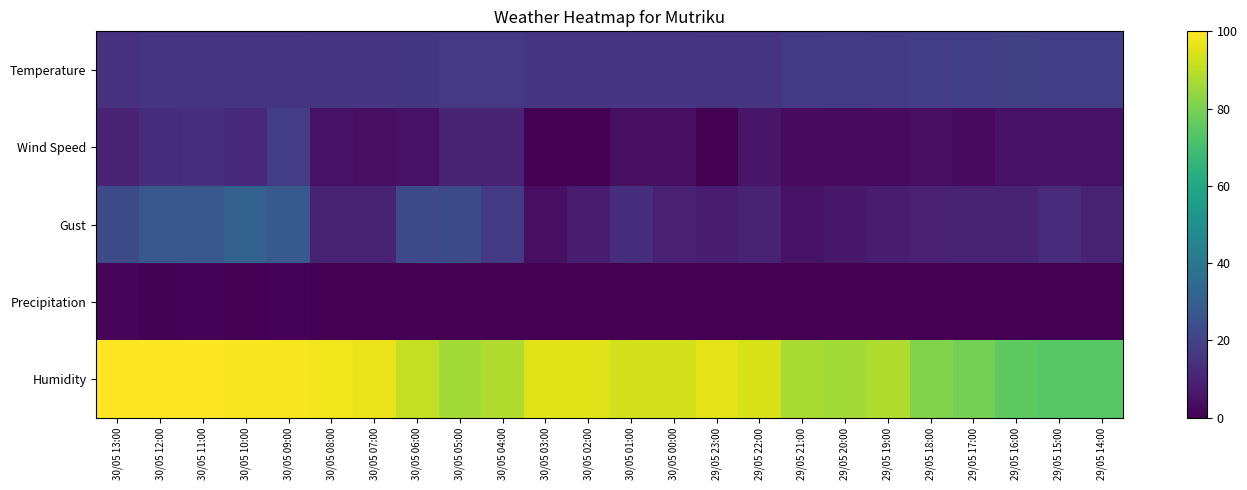

Reading left to right, transcribe all the data shown in this chart.

Temperature: 30/05 13:00=14.3	30/05 12:00=15.1	30/05 11:00=15.4	30/05 10:00=15.5	30/05 09:00=15.4	30/05 08:00=15.9	30/05 07:00=15.7	30/05 06:00=16.3	30/05 05:00=16.7	30/05 04:00=16.5	30/05 03:00=15.7	30/05 02:00=15.8	30/05 01:00=15.8	30/05 00:00=15.8	29/05 23:00=15.3	29/05 22:00=15.2	29/05 21:00=16.8	29/05 20:00=17.3	29/05 19:00=17.0	29/05 18:00=18.3	29/05 17:00=18.6	29/05 16:00=18.8	29/05 15:00=18.7	29/05 14:00=18.7
Wind Speed: 30/05 13:00=10.0	30/05 12:00=13.0	30/05 11:00=14.0	30/05 10:00=11.0	30/05 09:00=18.0	30/05 08:00=5.0	30/05 07:00=4.0	30/05 06:00=5.0	30/05 05:00=10.0	30/05 04:00=10.0	30/05 03:00=0.0	30/05 02:00=0.0	30/05 01:00=4.0	30/05 00:00=4.0	29/05 23:00=0.0	29/05 22:00=6.0	29/05 21:00=3.0	29/05 20:00=3.0	29/05 19:00=3.0	29/05 18:00=4.0	29/05 17:00=3.0	29/05 16:00=5.0	29/05 15:00=5.0	29/05 14:00=5.0
Gust: 30/05 13:00=23.0	30/05 12:00=27.0	30/05 11:00=27.0	30/05 10:00=31.0	30/05 09:00=28.0	30/05 08:00=10.0	30/05 07:00=10.0	30/05 06:00=22.0	30/05 05:00=23.0	30/05 04:00=17.0	30/05 03:00=4.0	30/05 02:00=8.0	30/05 01:00=13.0	30/05 00:00=9.0	29/05 23:00=8.0	29/05 22:00=10.0	29/05 21:00=5.0	29/05 20:00=7.0	29/05 19:00=8.0	29/05 18:00=9.0	29/05 17:00=10.0	29/05 16:00=10.0	29/05 15:00=12.0	29/05 14:00=10.0
Precipitation: 30/05 13:00=1.2	30/05 12:00=0.6	30/05 11:00=0.8	30/05 10:00=0.2	30/05 09:00=0.8	30/05 08:00=0.0	30/05 07:00=0.0	30/05 06:00=0.0	30/05 05:00=0.0	30/05 04:00=0.0	30/05 03:00=0.0	30/05 02:00=0.0	30/05 01:00=0.0	30/05 00:00=0.0	29/05 23:00=0.0	29/05 22:00=0.0	29/05 21:00=0.0	29/05 20:00=0.0	29/05 19:00=0.0	29/05 18:00=0.0	29/05 17:00=0.0	29/05 16:00=0.0	29/05 15:00=0.0	29/05 14:00=0.0
Humidity: 30/05 13:00=100.0	30/05 12:00=100.0	30/05 11:00=100.0	30/05 10:00=99.0	30/05 09:00=99.0	30/05 08:00=98.0	30/05 07:00=97.0	30/05 06:00=91.0	30/05 05:00=86.0	30/05 04:00=88.0	30/05 03:00=95.0	30/05 02:00=95.0	30/05 01:00=93.0	30/05 00:00=93.0	29/05 23:00=96.0	29/05 22:00=94.0	29/05 21:00=87.0	29/05 20:00=86.0	29/05 19:00=88.0	29/05 18:00=81.0	29/05 17:00=79.0	29/05 16:00=75.0	29/05 15:00=74.0	29/05 14:00=74.0